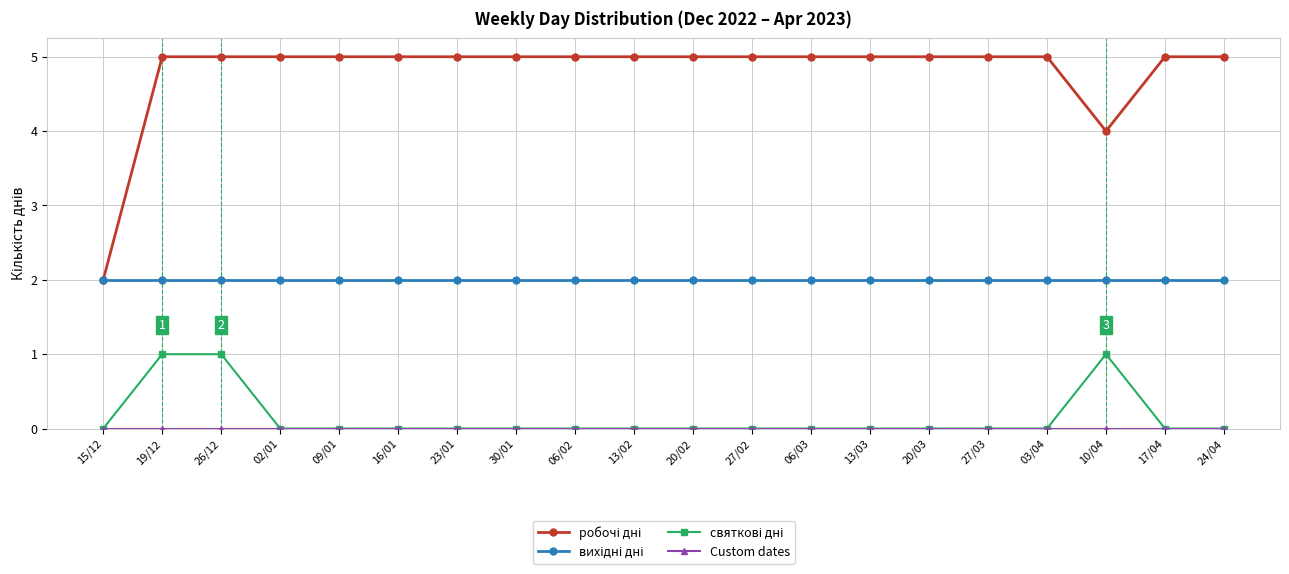

How many lines are shown in the chart?

4